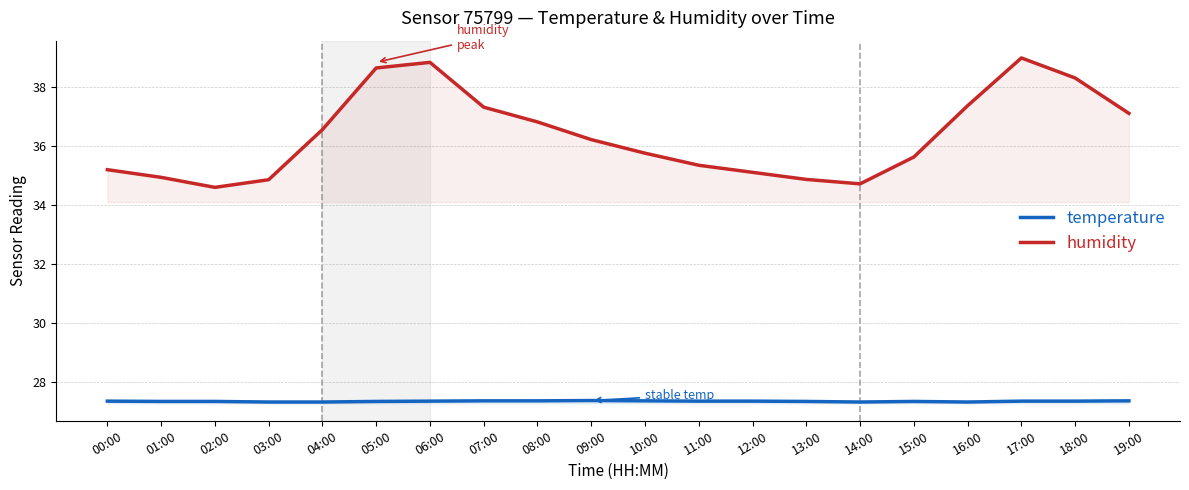

What are all the series names shown in the legend?

temperature, humidity